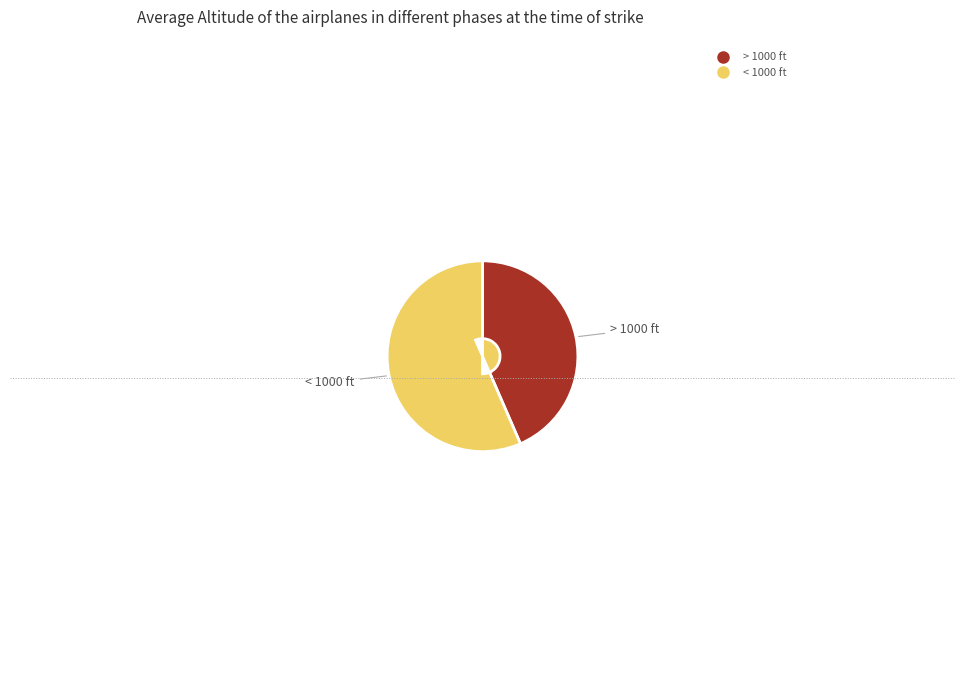

Is there a majority slice in this chart?

Yes